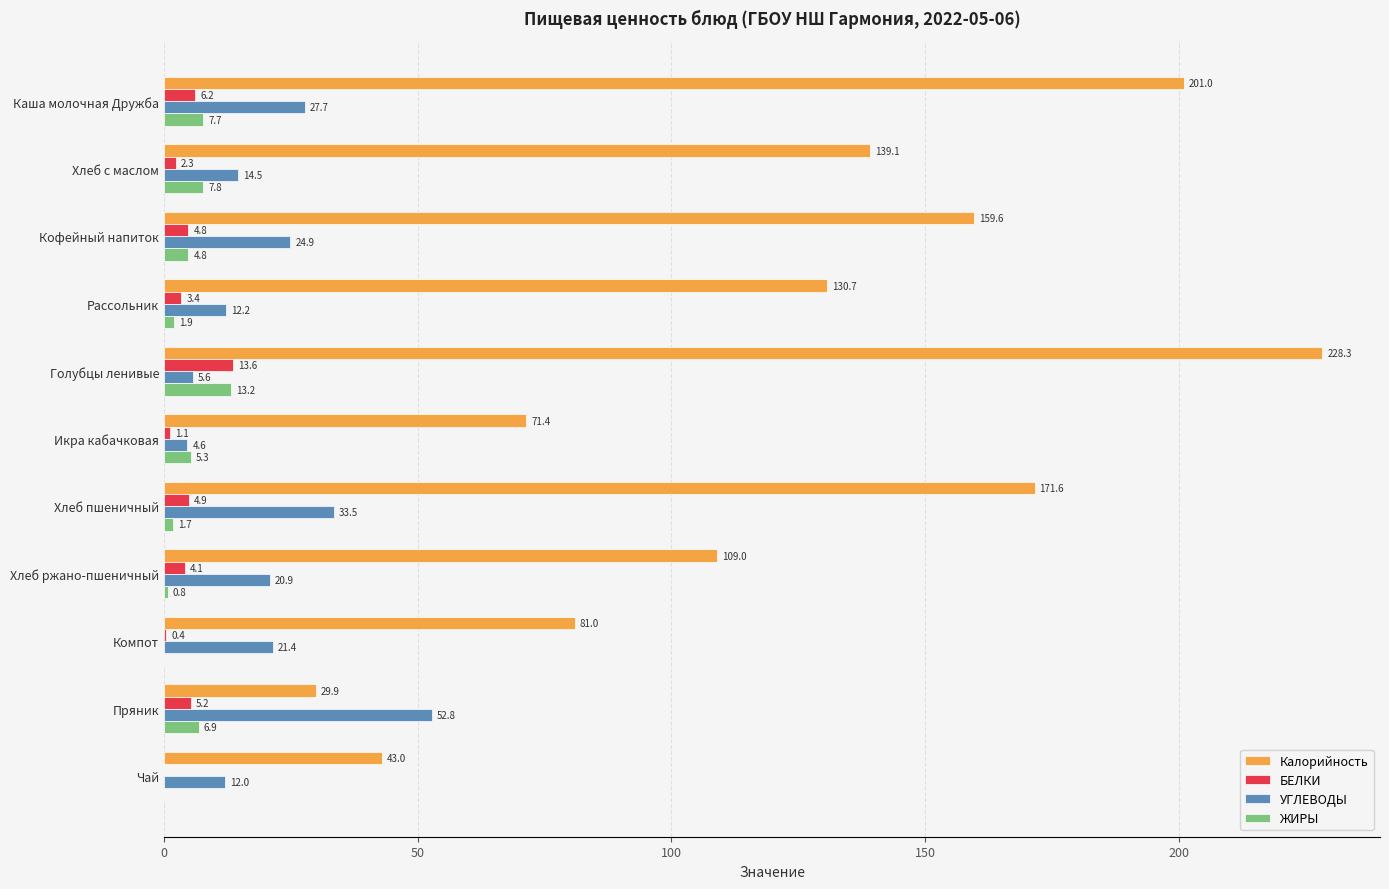

What is the sum of the БЕЛКИ values at Хлеб пшеничный and Каша молочная Дружба?

11.1